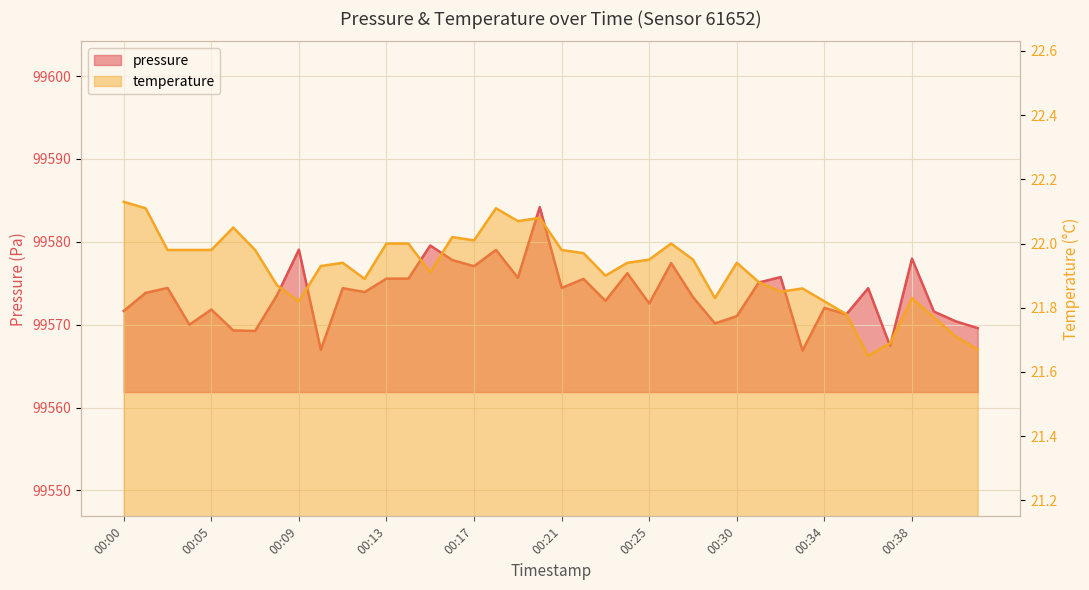

Which category has the highest value in the pressure series?

00:20